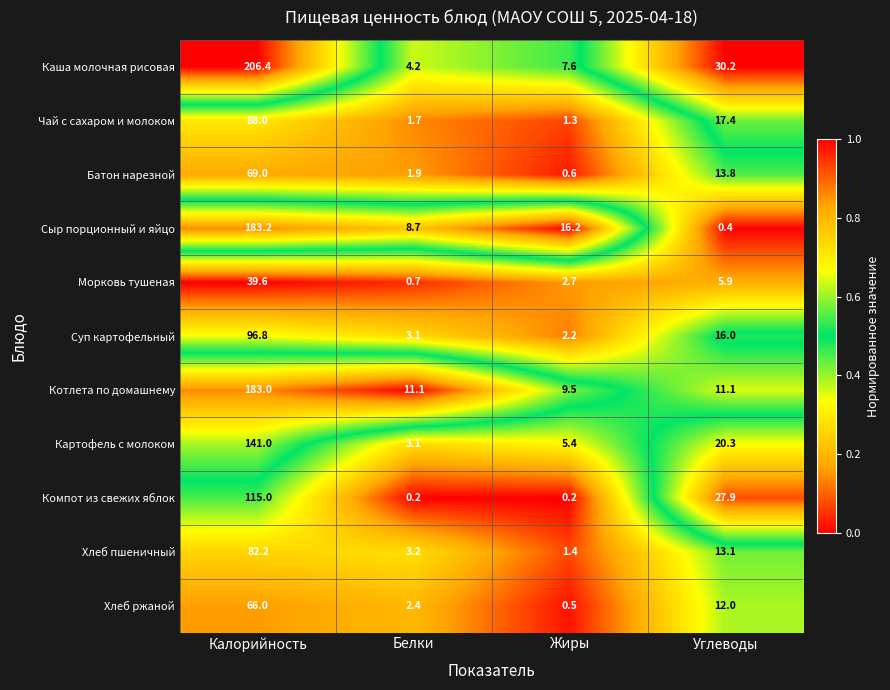

At which category does the chart reach its peak across all series?

Калорийность